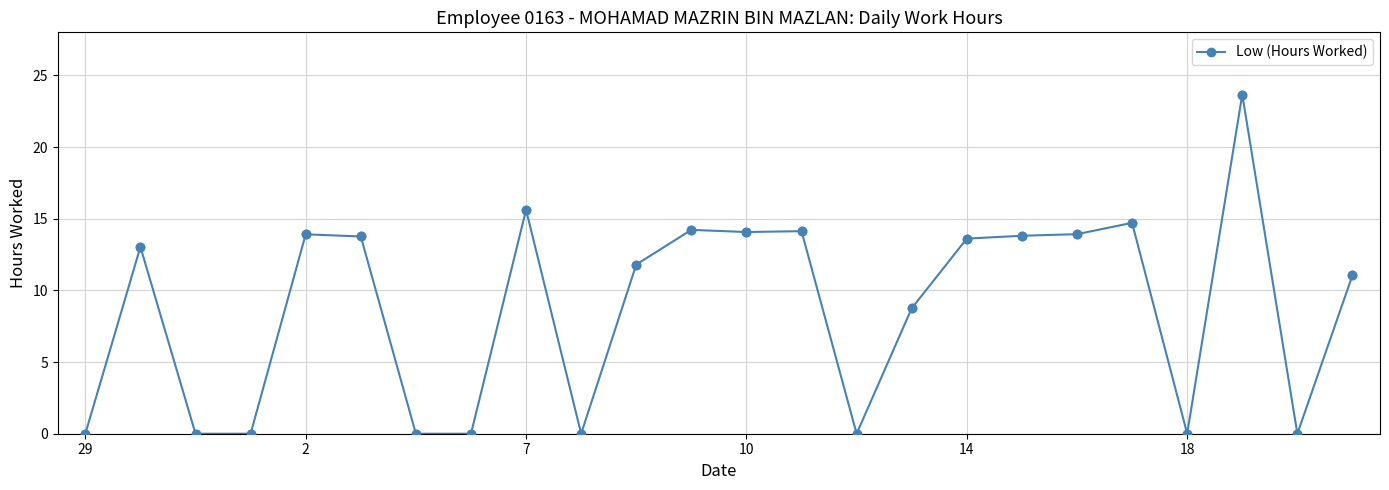

What is the maximum value shown in the chart?

23.7